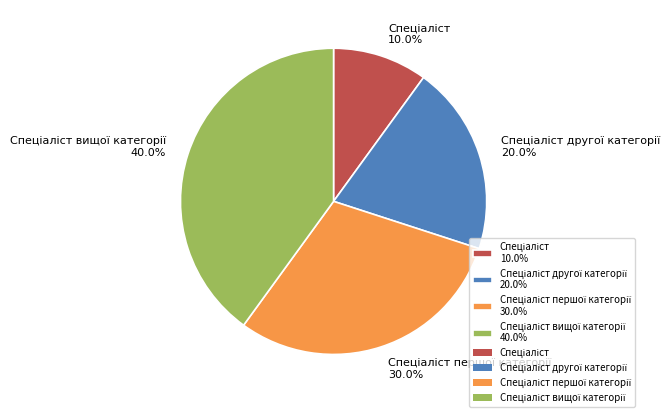

Is there any slice that represents more than half of the pie?

No